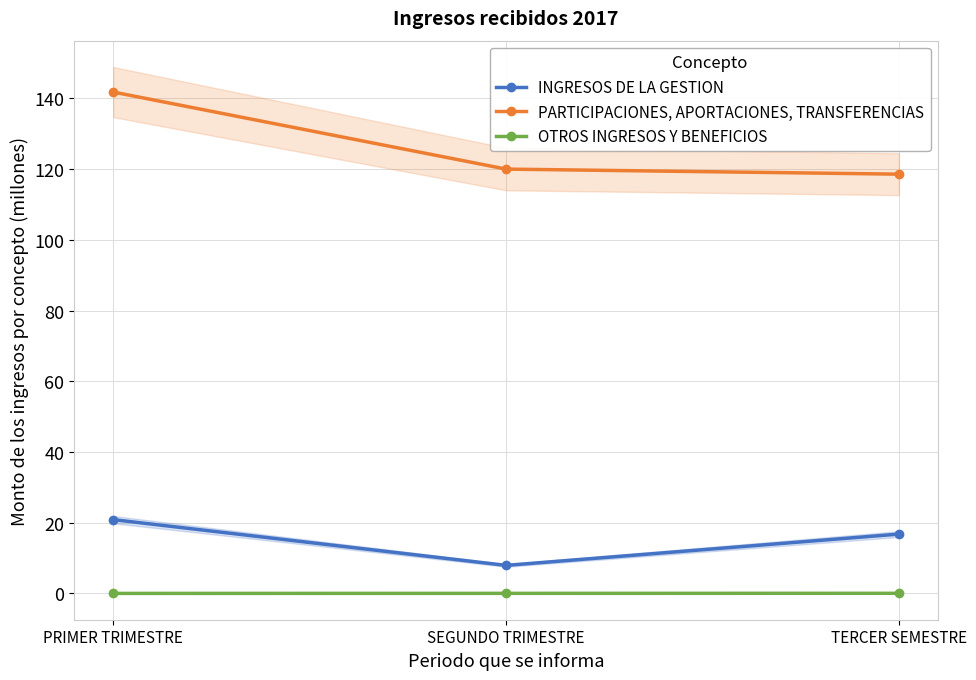

What is the value of the INGRESOS DE LA GESTION point at the 3rd from the left?

16.8